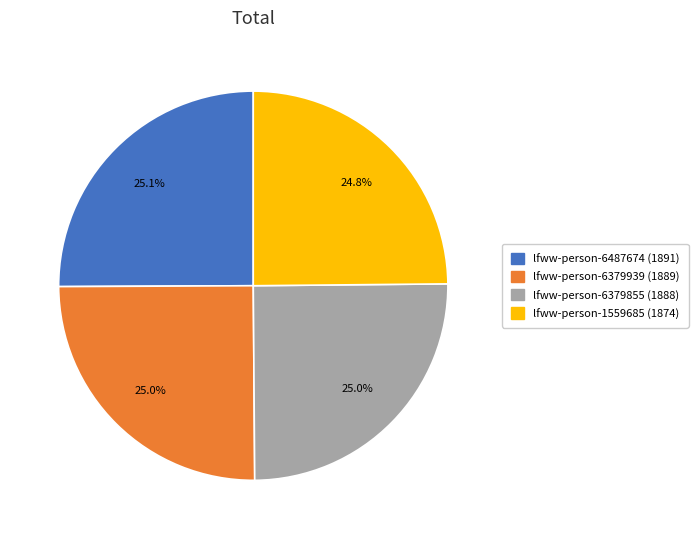

Is it true that lfww-person-1559685 is 39% of the pie?

False